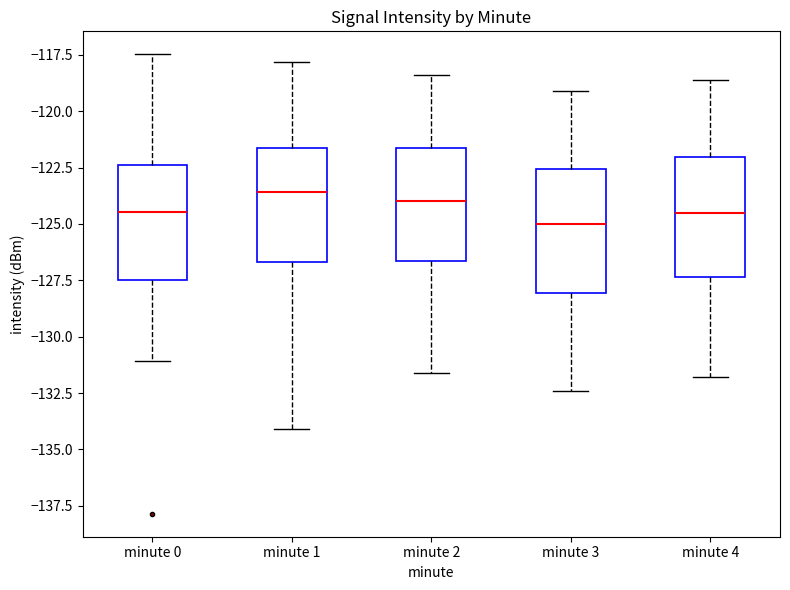

Reading left to right, transcribe this box plot: for each box, give where its median line is, the range the box spans, and where its two whiskers end, as read against the y-axis. The values are not printed on the chart, so give them approximately, as read against the axis.

minute 0: median -124.5, box -127.5 to -122.5, whiskers -131.0 to -117.5
minute 1: median -123.5, box -126.5 to -121.5, whiskers -134.0 to -118.0
minute 2: median -124.0, box -126.5 to -121.5, whiskers -131.5 to -118.5
minute 3: median -125.0, box -128.0 to -122.5, whiskers -132.5 to -119.0
minute 4: median -124.5, box -127.5 to -122.0, whiskers -132.0 to -118.5